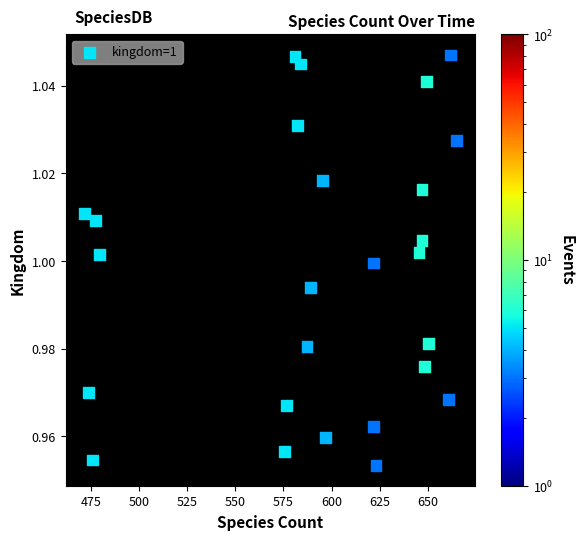

What is the range of X values (max minus min)?

193.3